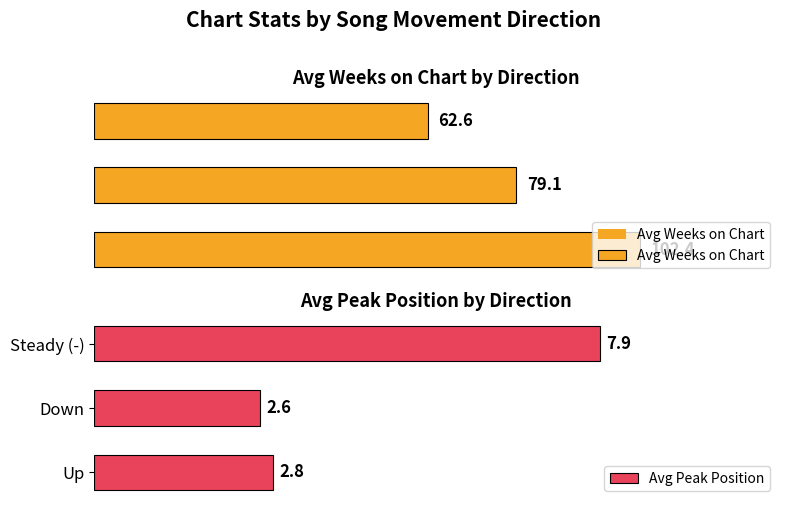

What is the sum of all Avg Peak Position values?

13.2